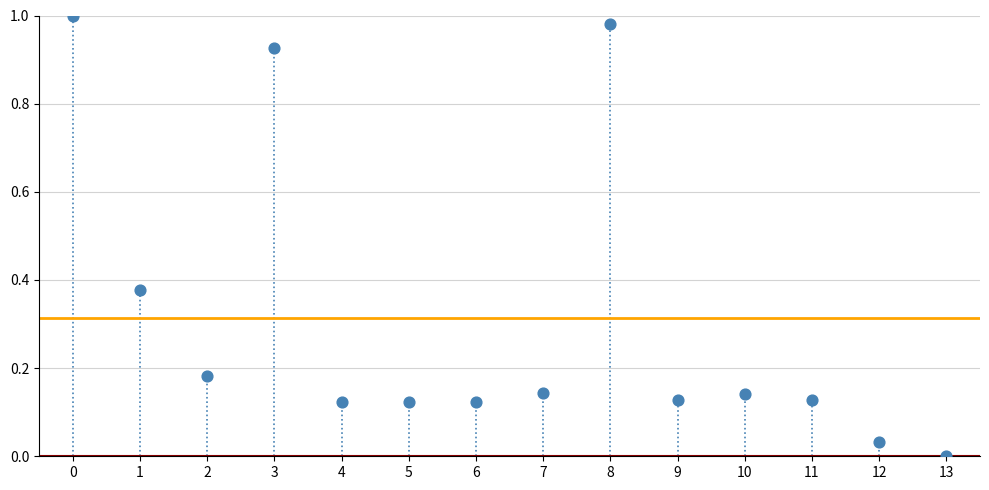

How many points are shown in the scatter plot?

14